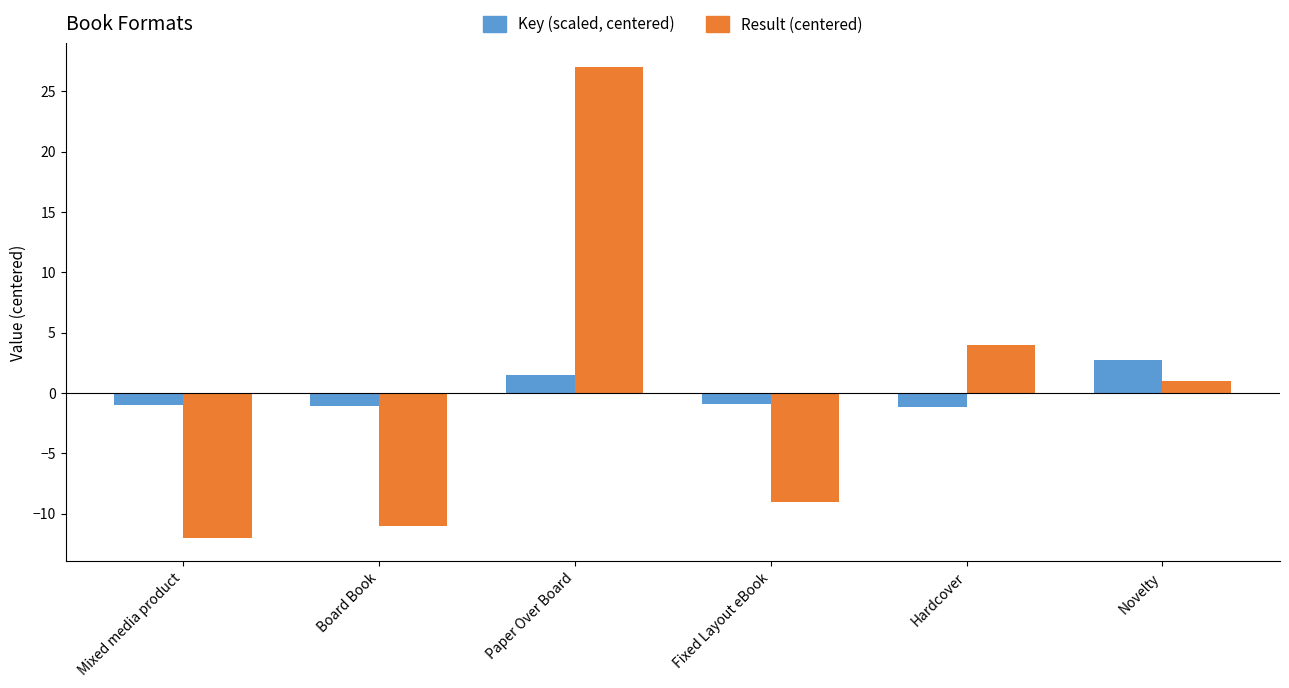

Does the chart contain any negative values?

Yes